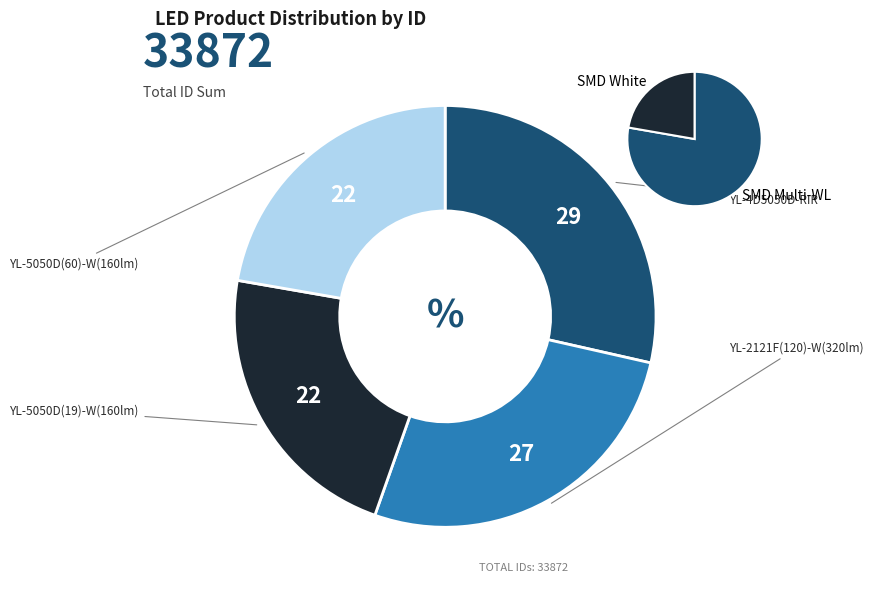

Is it true that YL-5050D(19)-W(160lm) is 33% of the pie?

False